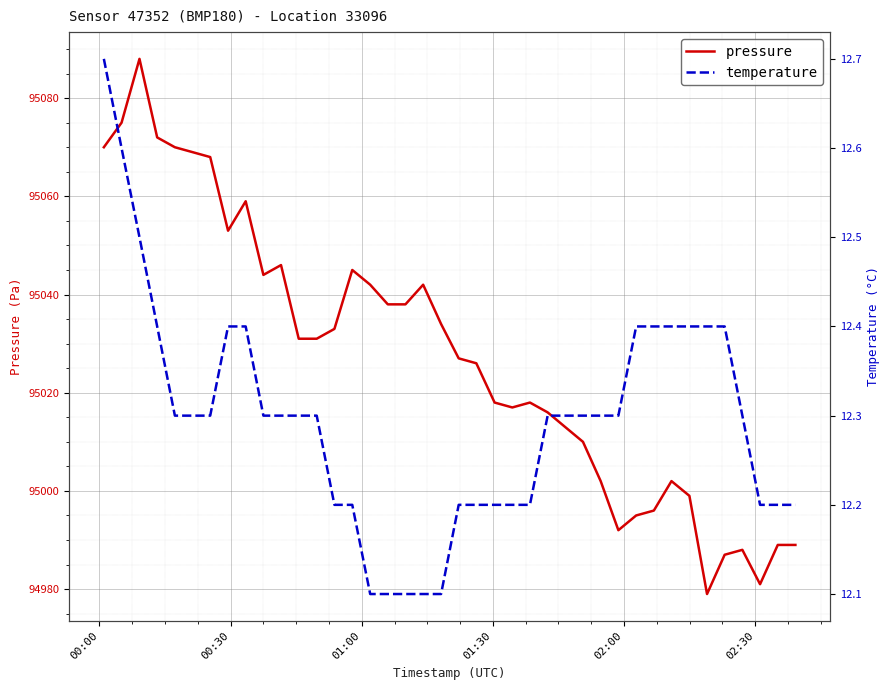

What is the maximum value for pressure?

95088